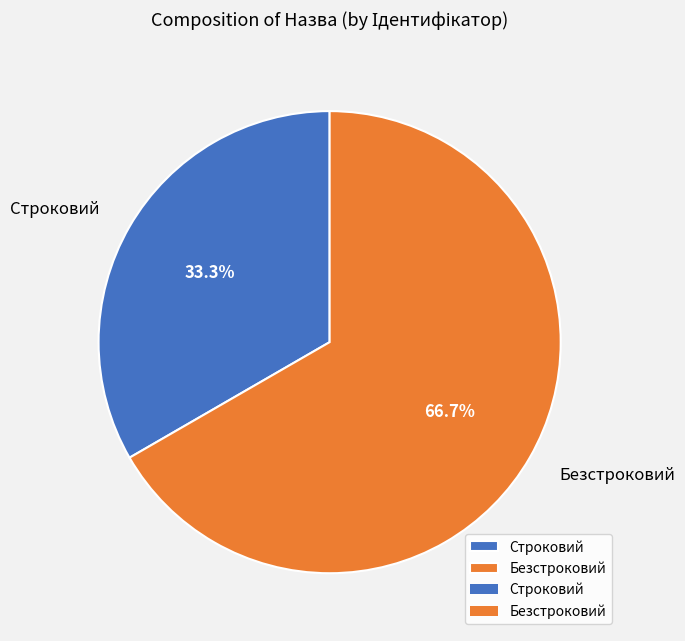

Is it true that Строковий is 33% of the pie?

True